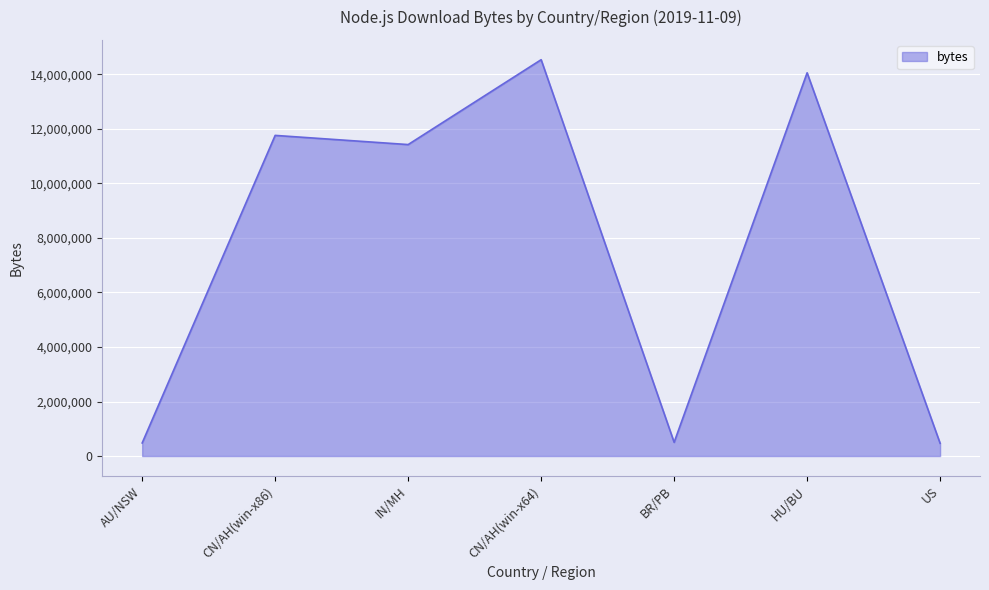

Between CN/AH(win-x64) and IN/MH, which is larger?

CN/AH(win-x64)